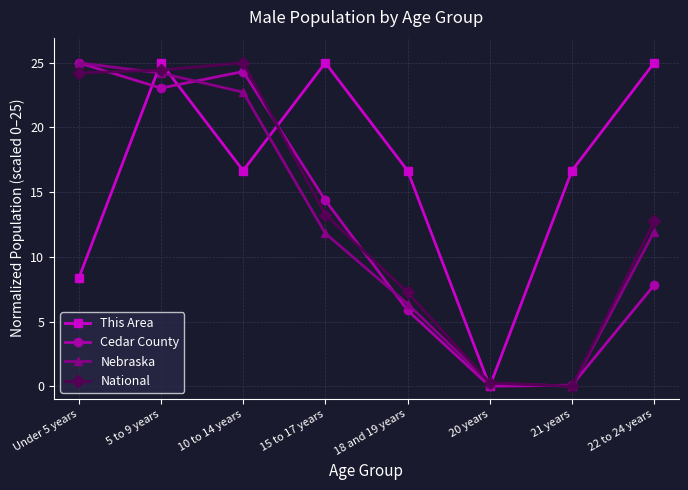

At how many categories does at least one series exceed 17?

5